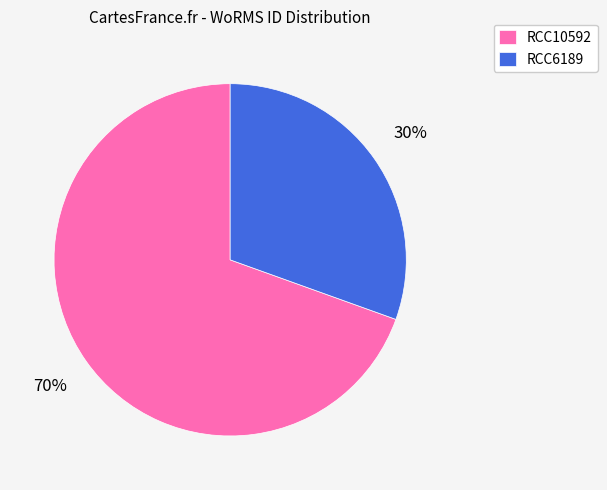

Combined, do RCC10592 and RCC6189 account for over 50%?

Yes